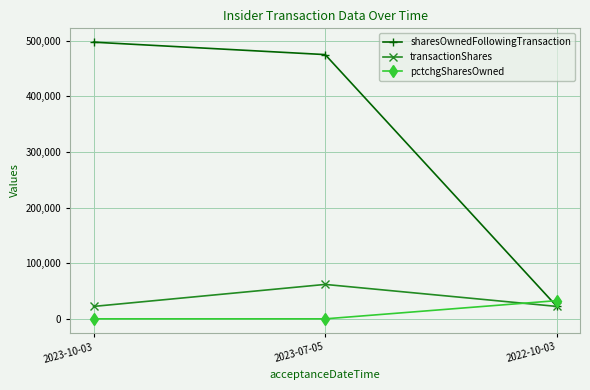

What is the maximum value for sharesOwnedFollowingTransaction?

497078